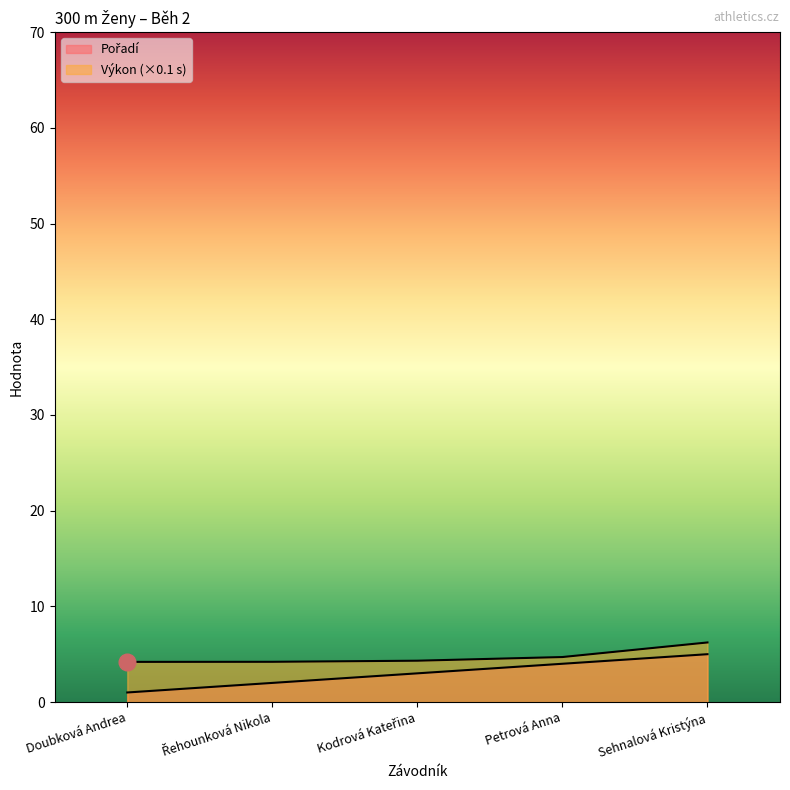

Which series has the largest total across all categories?

Výkon